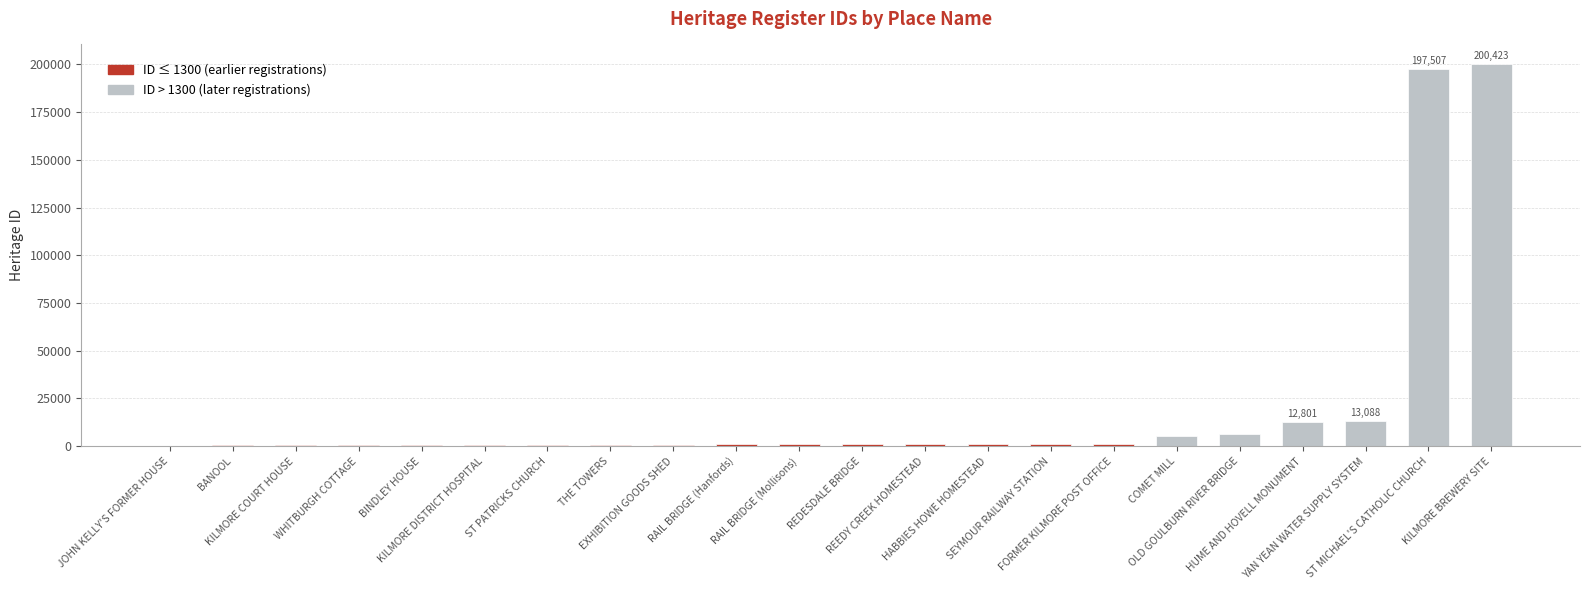

What is the greatest value displayed?

200423